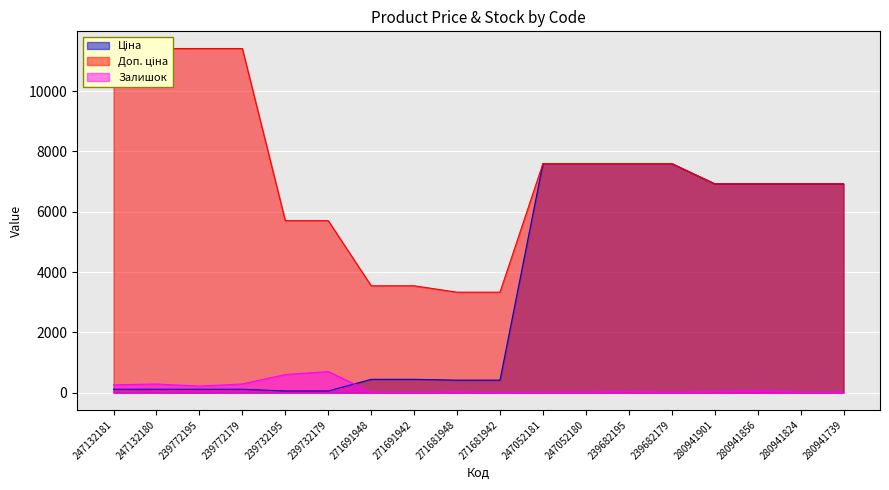

Is it true that Доп. ціна equals 11410.0 at 247132181?

True